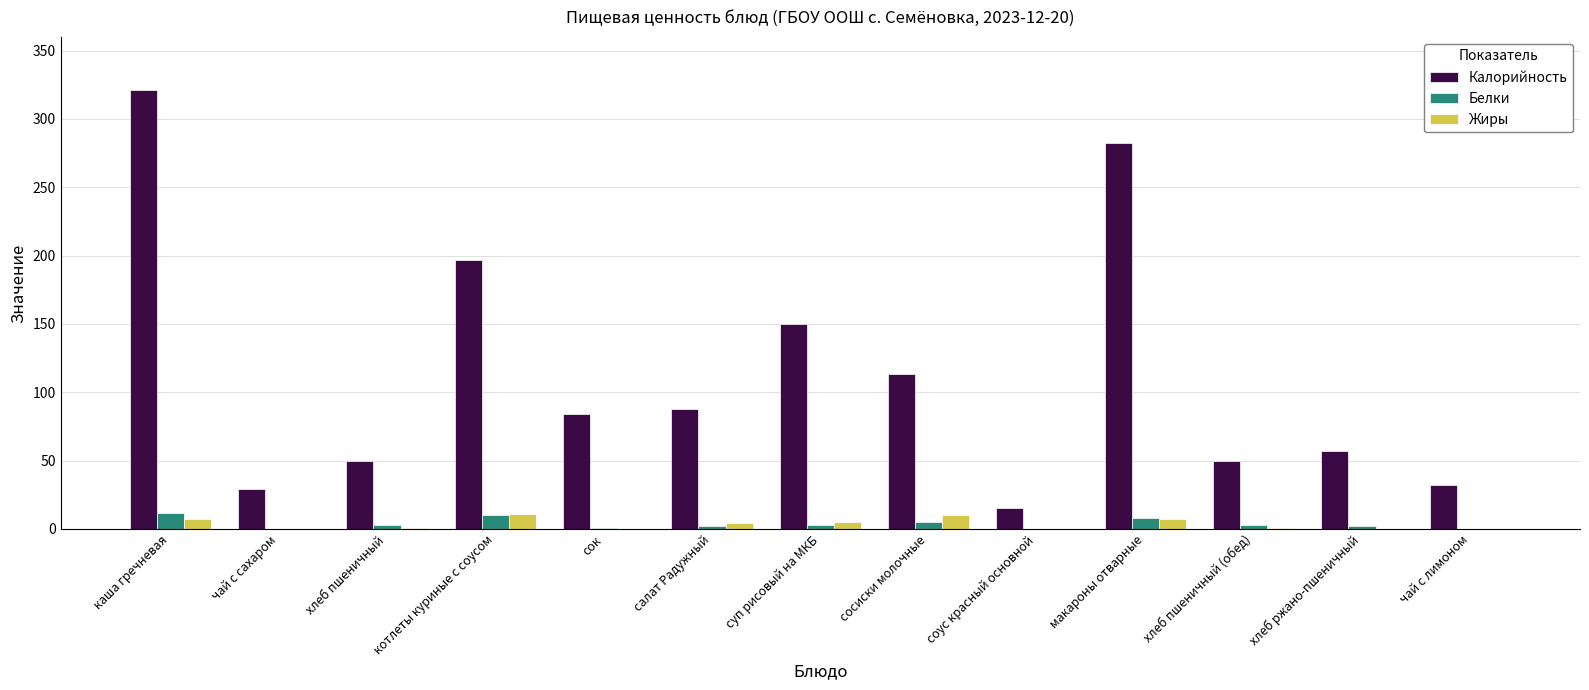

How many groups of bars are there?

13